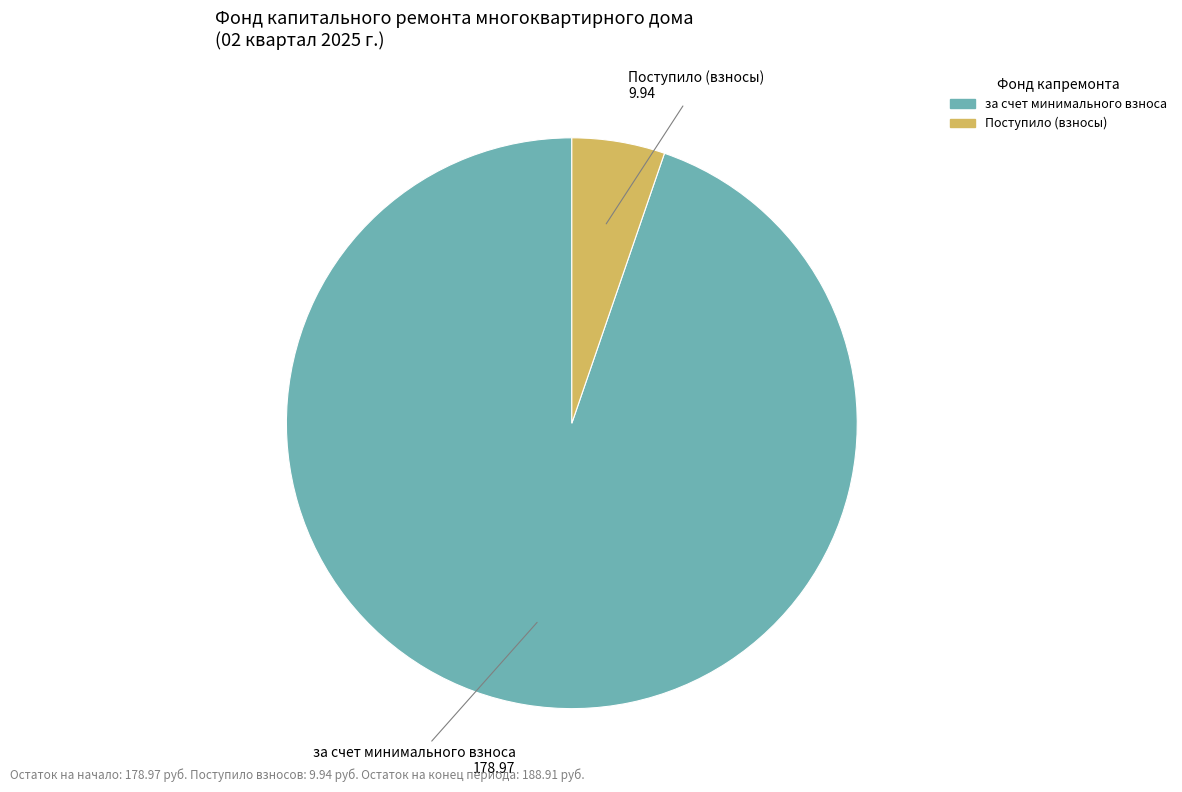

Is there any slice that represents more than half of the pie?

Yes